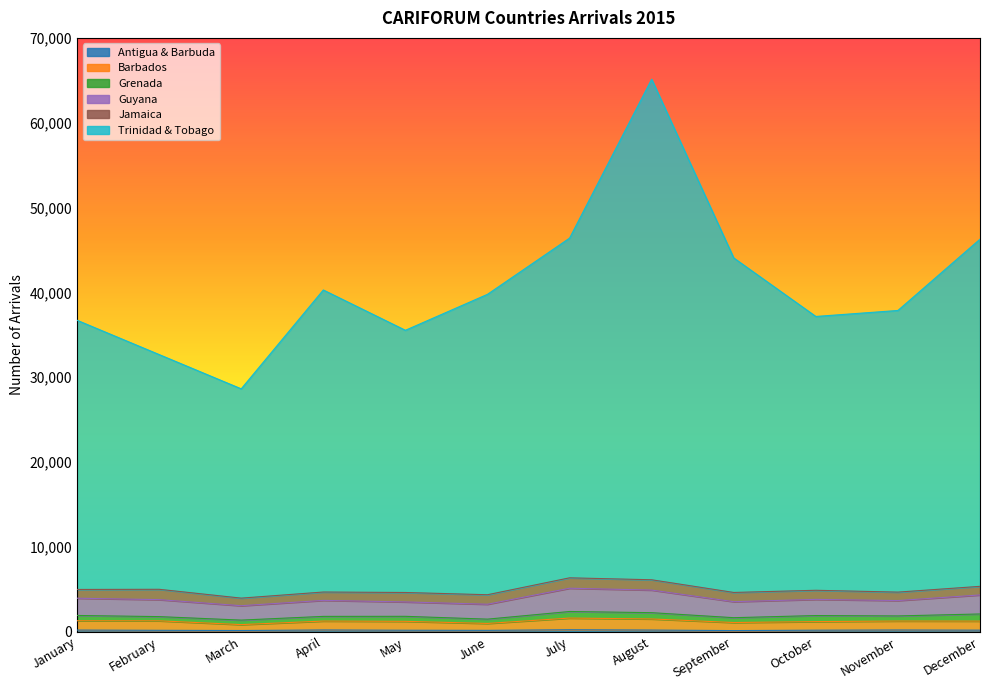

At how many categories does at least one series exceed 11700?

12